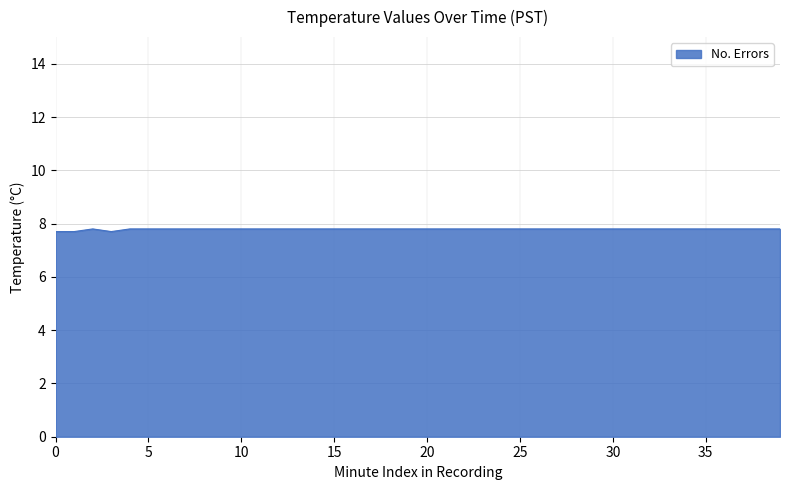

What is the smallest value displayed?

7.7